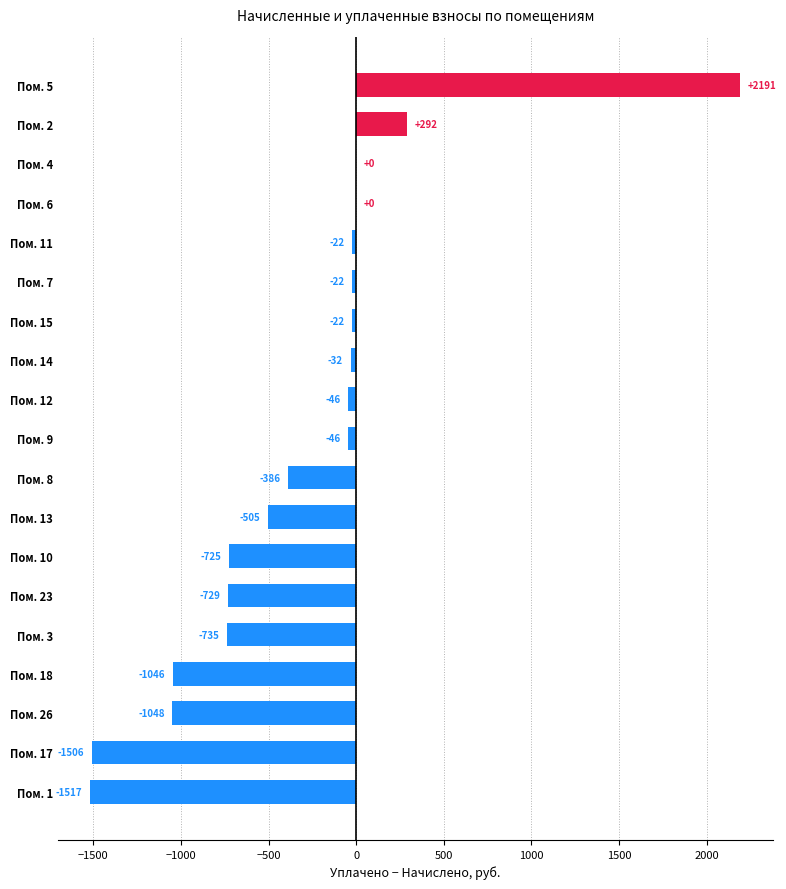

The value at Пом. 23 is -298.3. True or false?

False